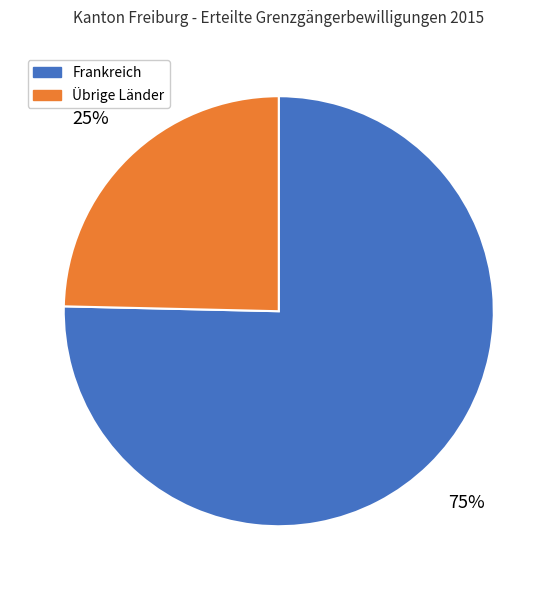

To the nearest percent, what portion does Frankreich represent?

75%